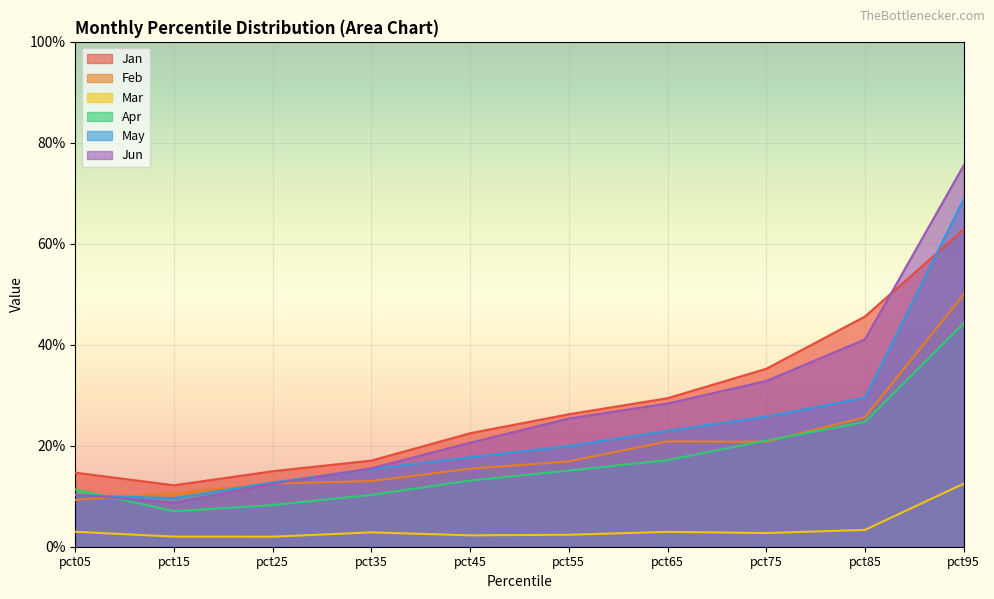

What is the difference between the maximum and minimum values in the Jan series?

0.5